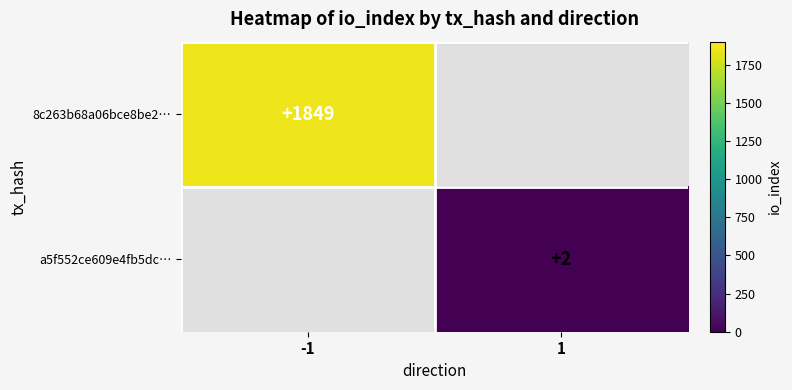

True or false: a5f552ce609e4fb5dc… has a value of 2 at 1.

True